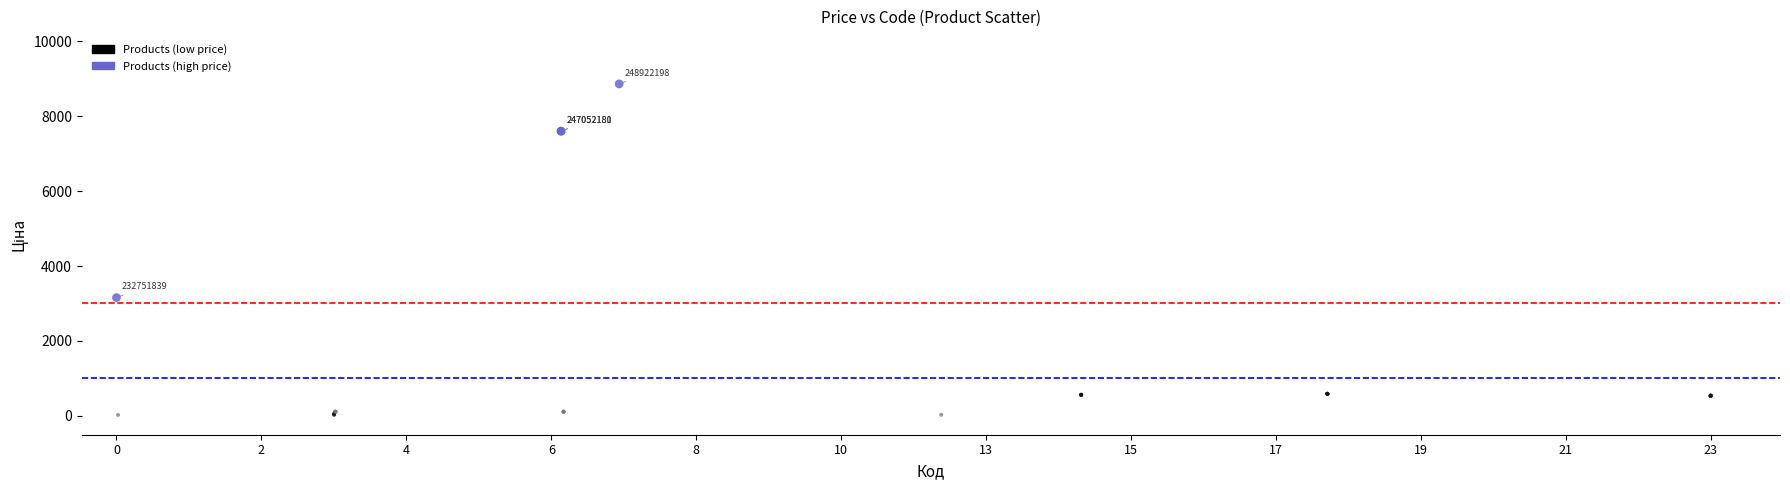

What Y value in the scatter plot is closest to 4442?

3157.9